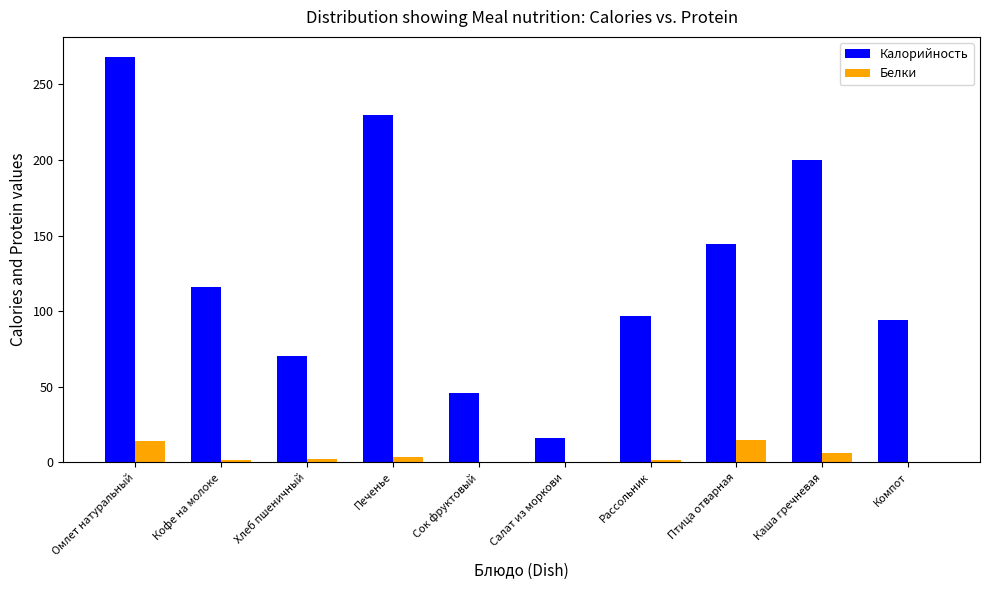

What is the spread (max minus min) of values at Кофе на молоке?

114.6